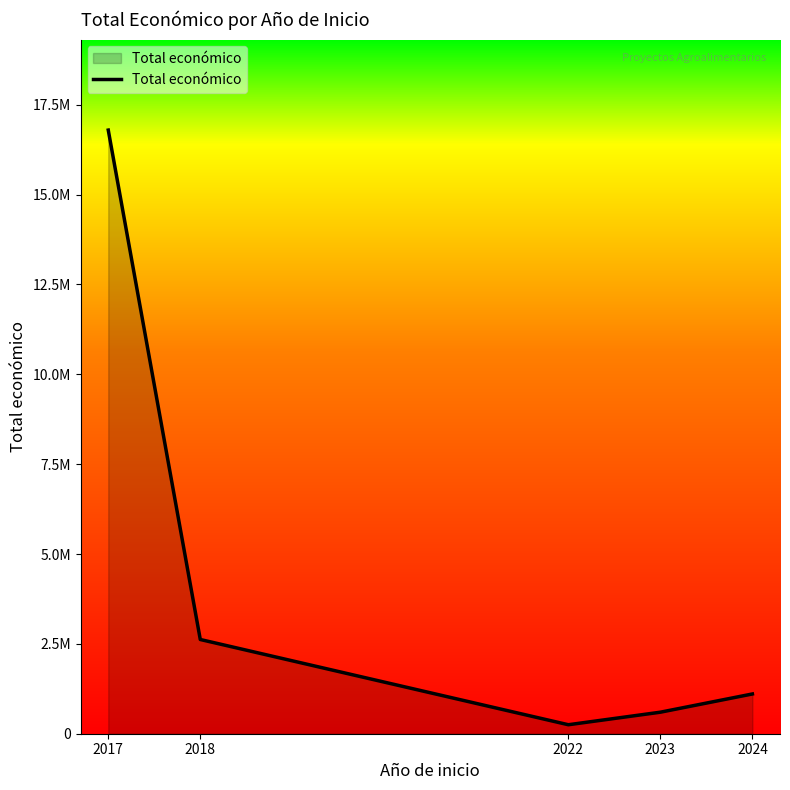

Rank the categories by value from lowest to highest.

2022, 2023, 2024, 2018, 2017